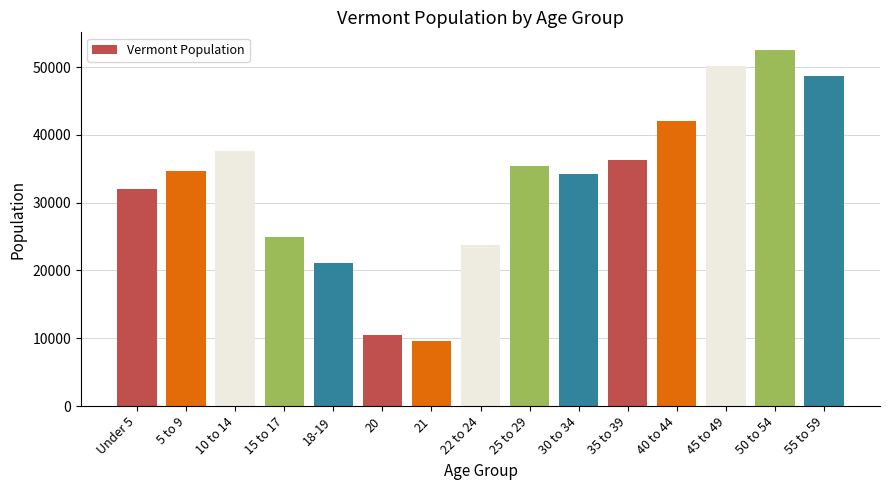

What is the difference between the second highest and minimum values?

40459